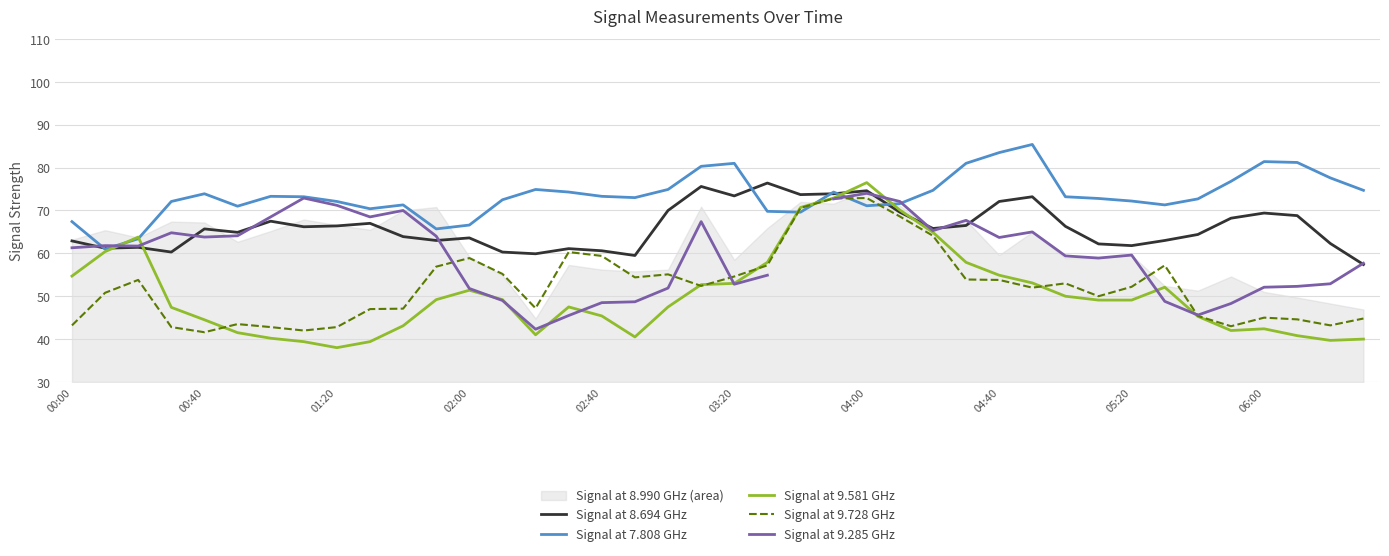

Is it true that Signal at 9.581 GHz equals 49.2 at 11?

True